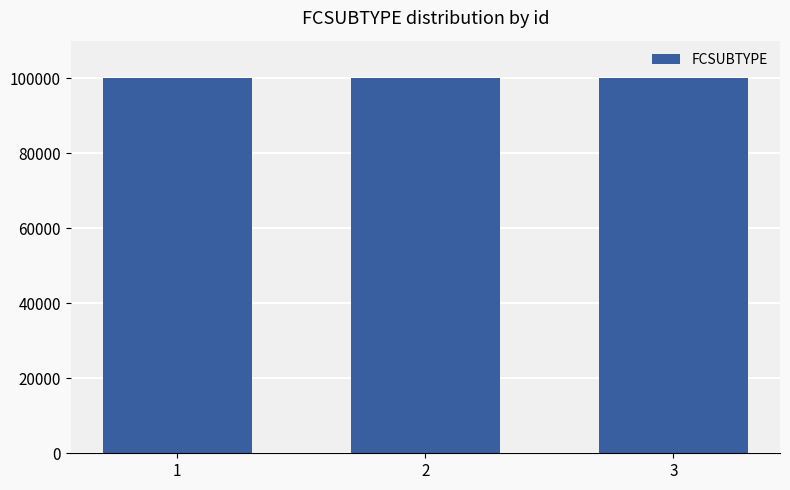

What is the maximum value shown in the chart?

100078